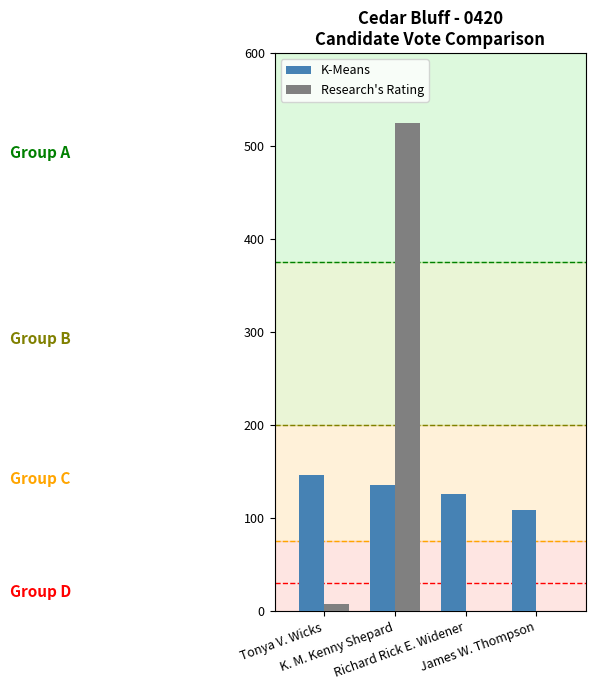

Reading right to left, extract all data points from this chart.

K-Means: James W. Thompson=109	Richard Rick E. Widener=126	K. M. Kenny Shepard=136	Tonya V. Wicks=146
Research's Rating: James W. Thompson=0	Richard Rick E. Widener=0	K. M. Kenny Shepard=525	Tonya V. Wicks=8